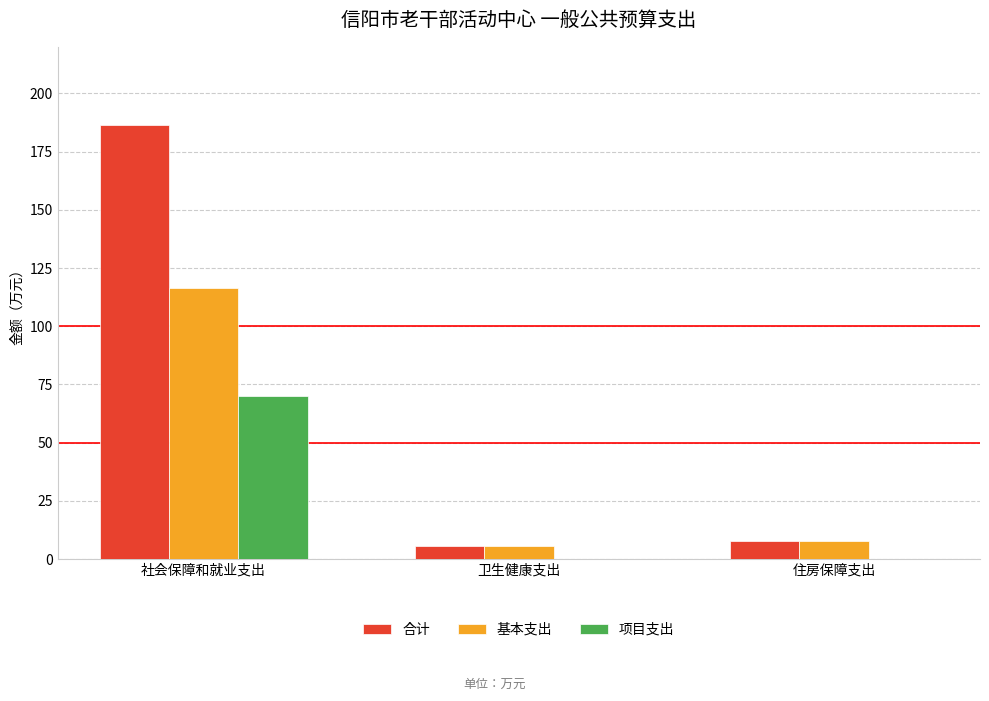

Between 社会保障和就业支出 and 住房保障支出, which series saw the biggest shift?

合计